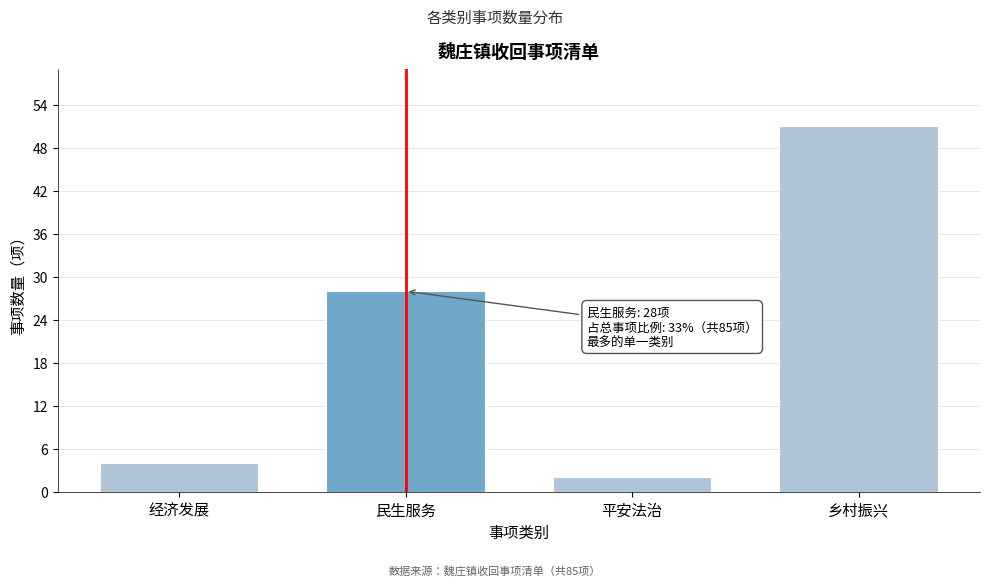

Reading left to right, list all the values displayed in this chart.

经济发展=4	民生服务=28	平安法治=2	乡村振兴=51